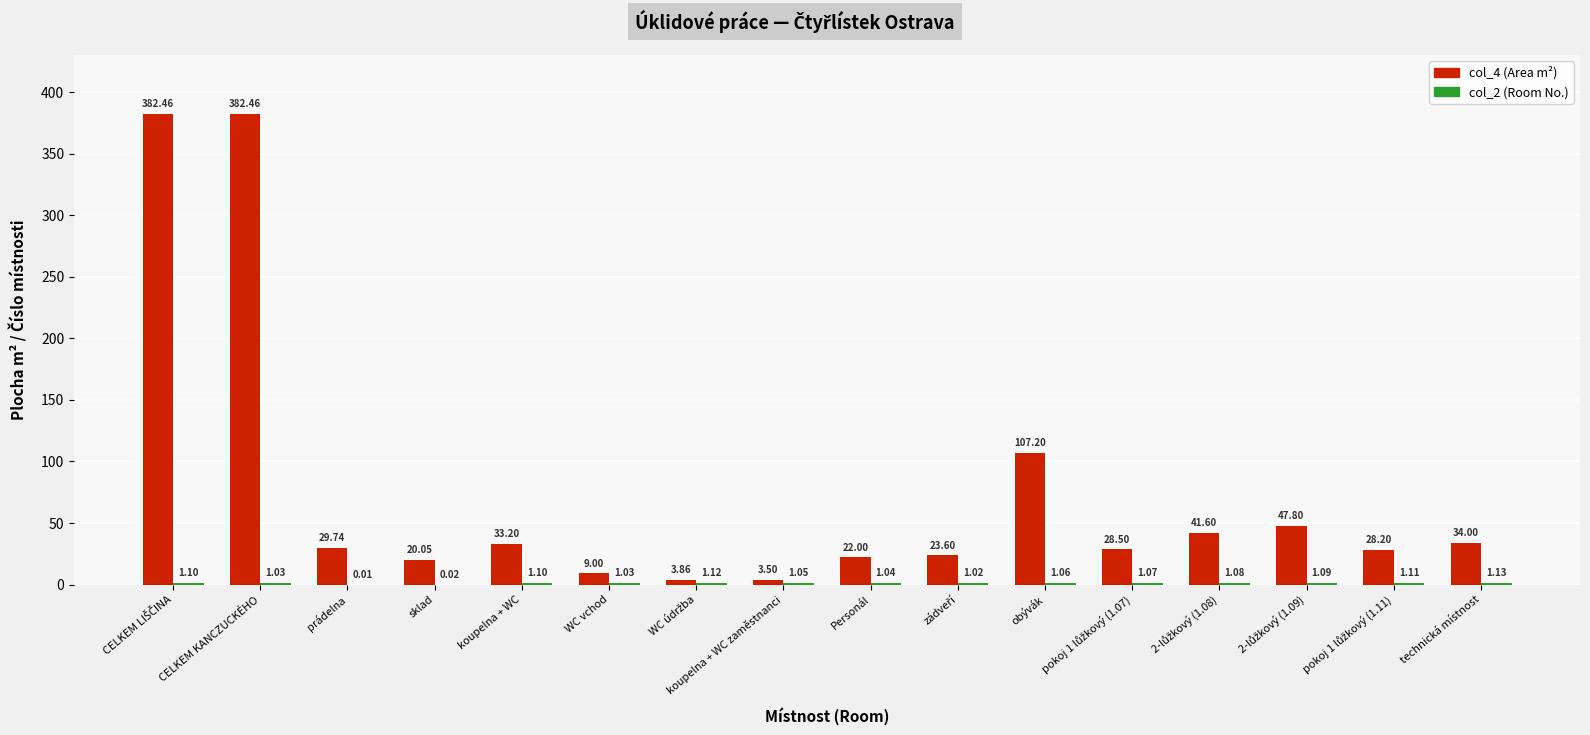

Does the chart contain stacked bars?

No